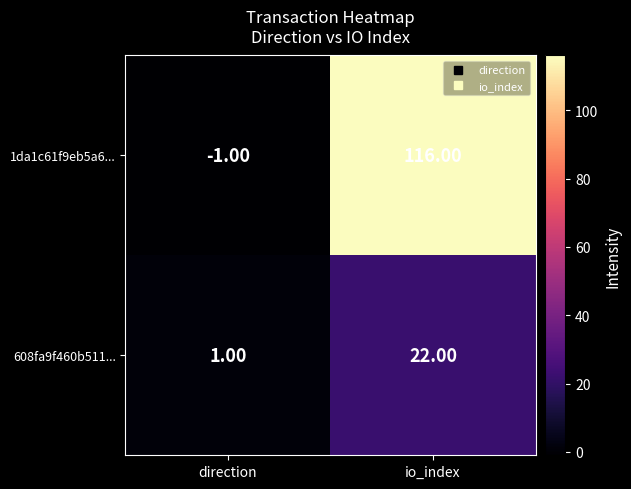

Which series has the largest total across all categories?

1da1c61f9eb5a6...